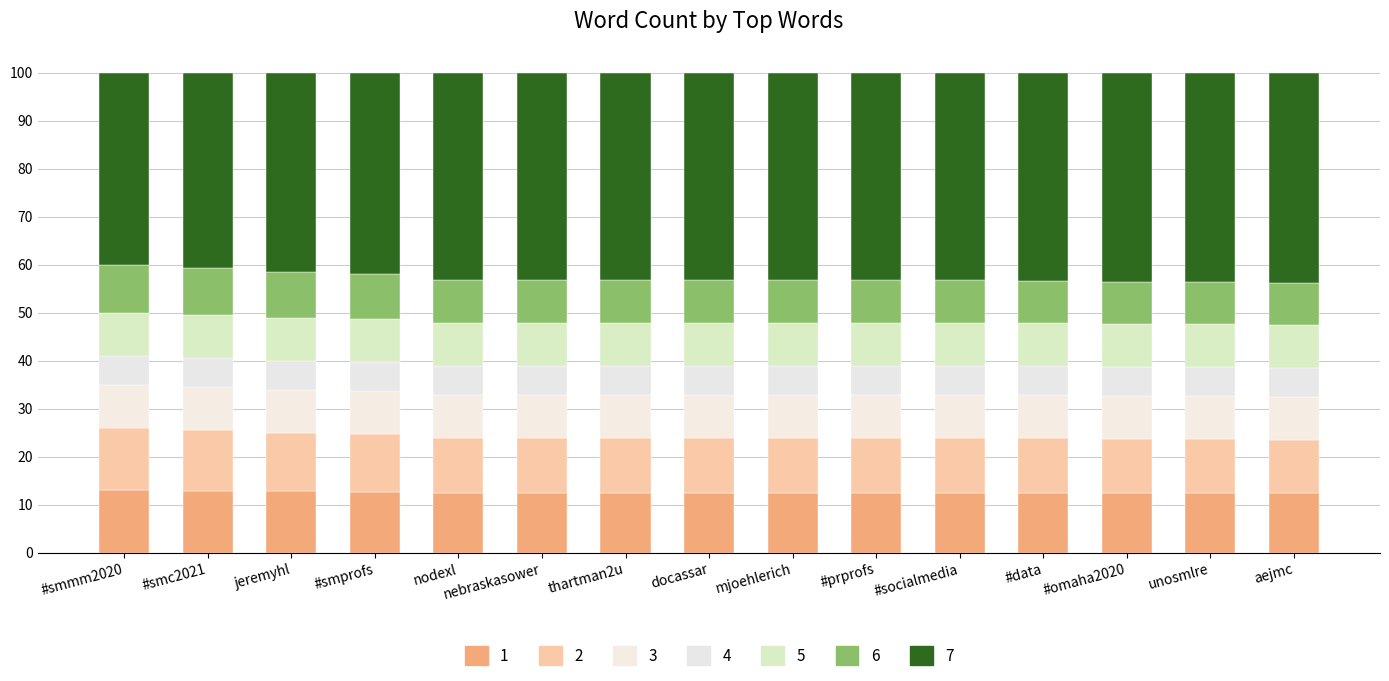

Are the bars horizontal?

No